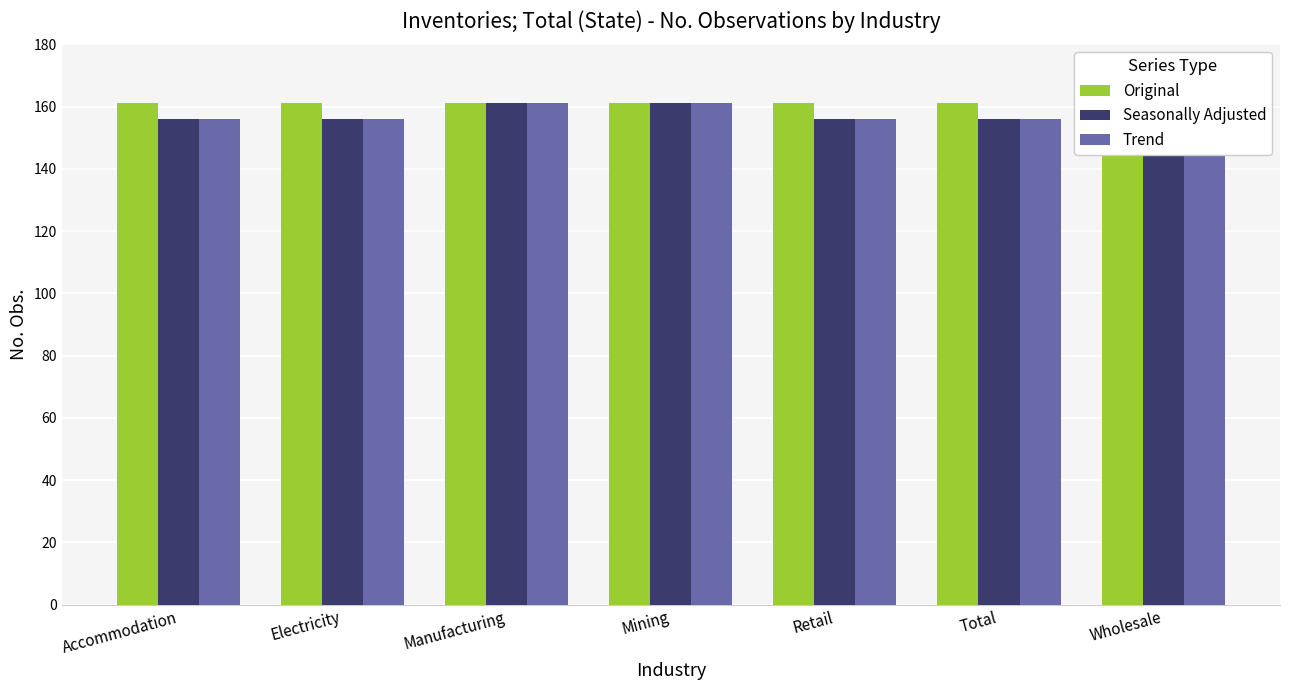

What is the sum of the Trend values at Total and Wholesale?

317